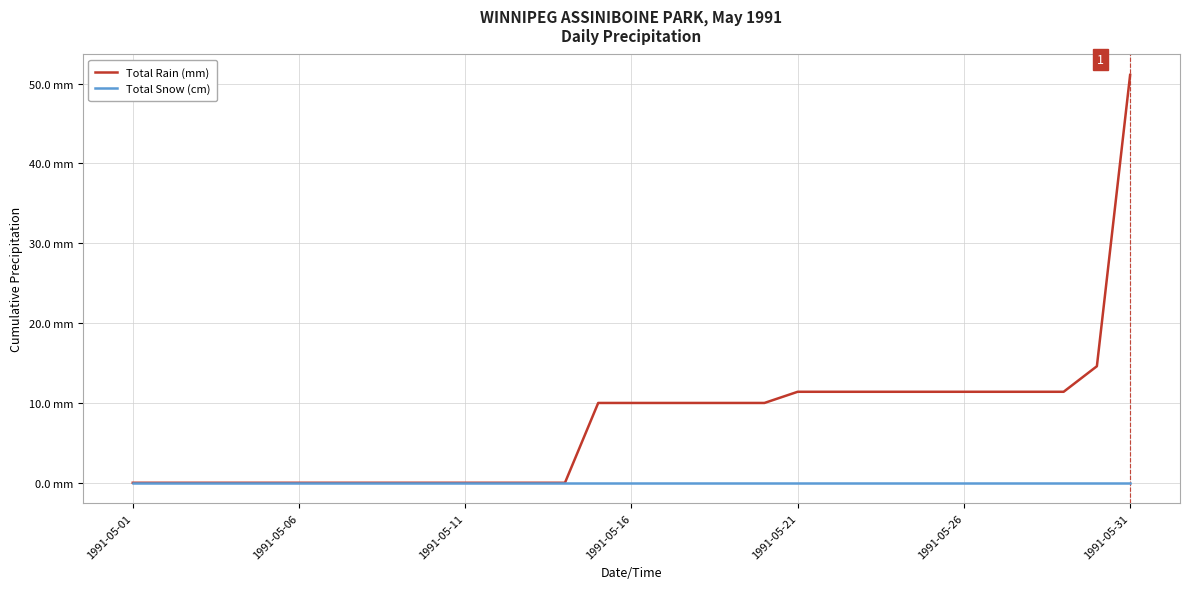

Is this an area chart (filled region under the line)?

No